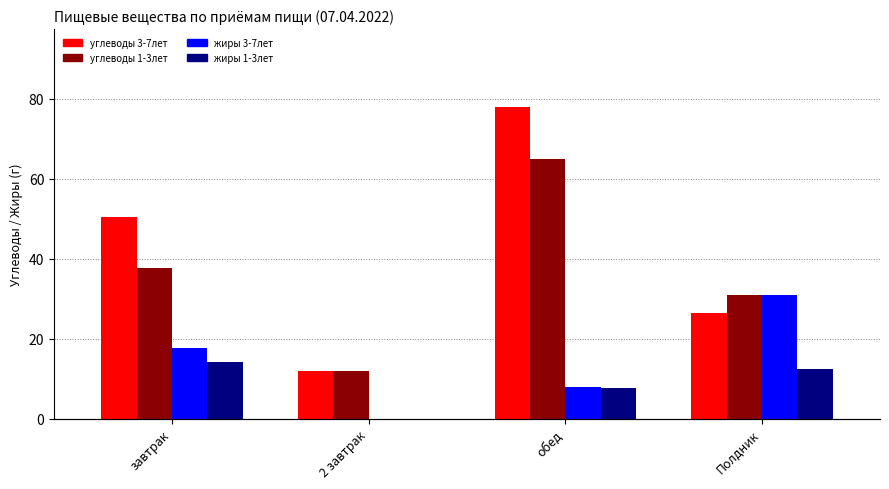

True or false: жиры 1-3лет has a value of 0.0 at 2 завтрак.

True